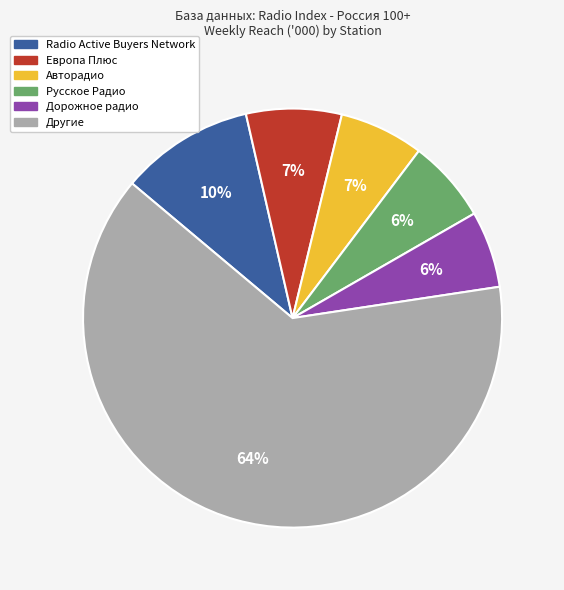

Combined, do Дорожное радио and Другие account for over 50%?

Yes